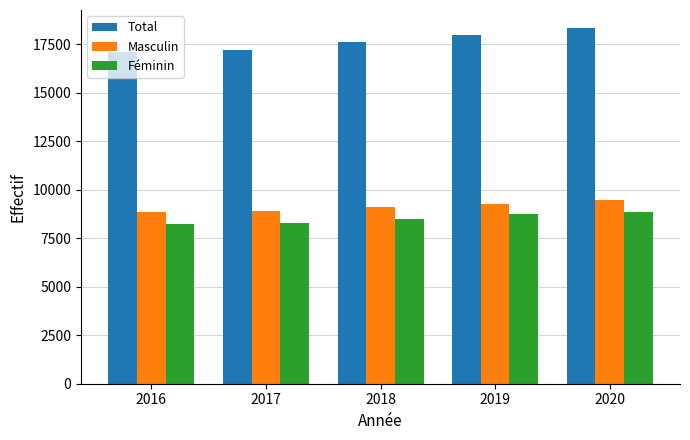

How many data points in Féminin are less than 8472?

2